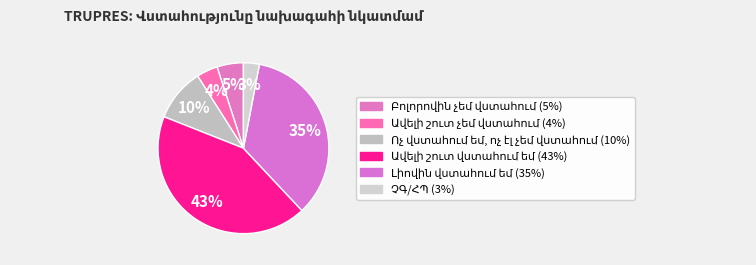

To the nearest percent, what is the difference between the Բոլորովին չեմ վստահում and Լիովին վստահում եմ slice percentages?

30%